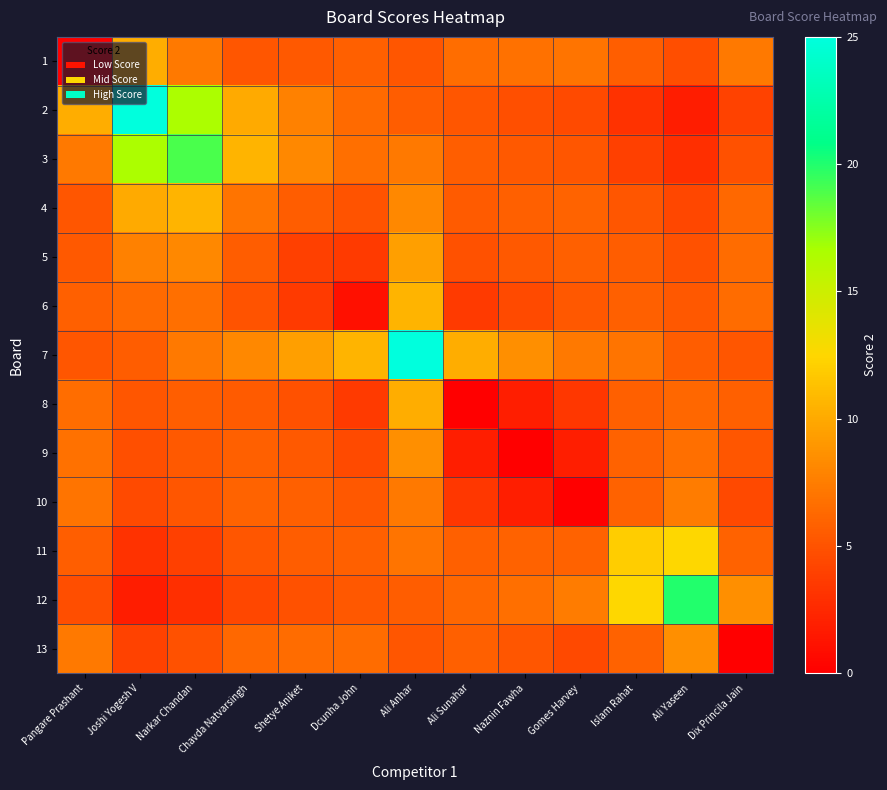

At how many categories does at least one series exceed 17?

4